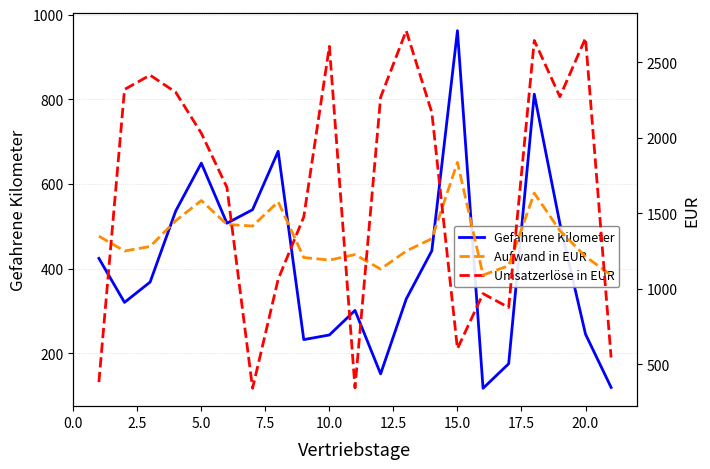

Which series has the widest spread of values?

Umsatzerlöse in EUR